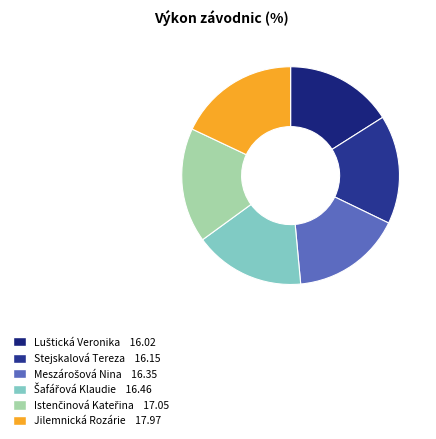

How many segments does this pie chart have?

6